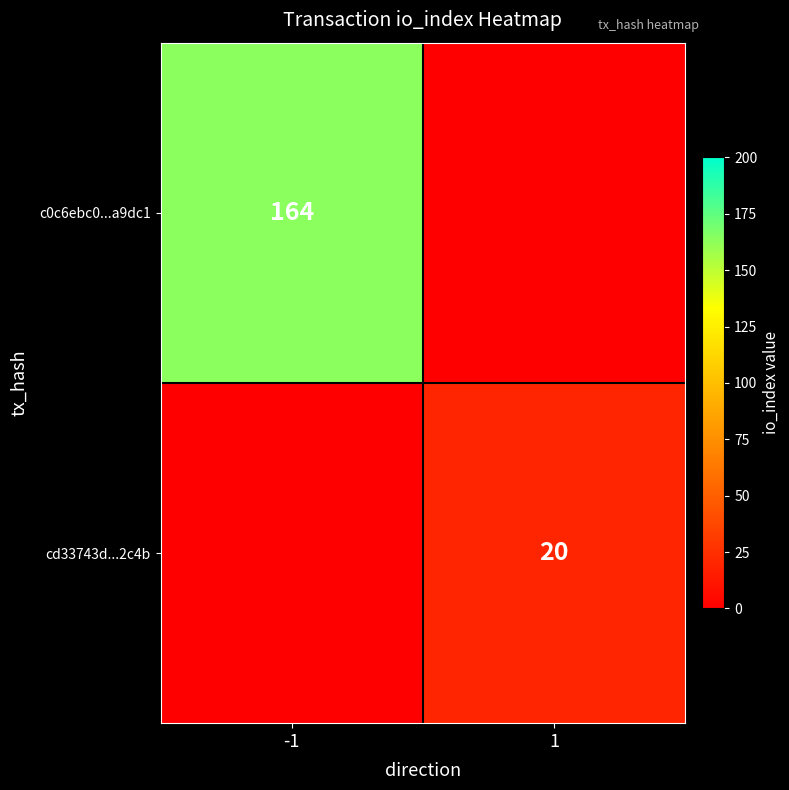

The c0c6ebc0...a9dc1 series shows 164 at -1. True or false?

True